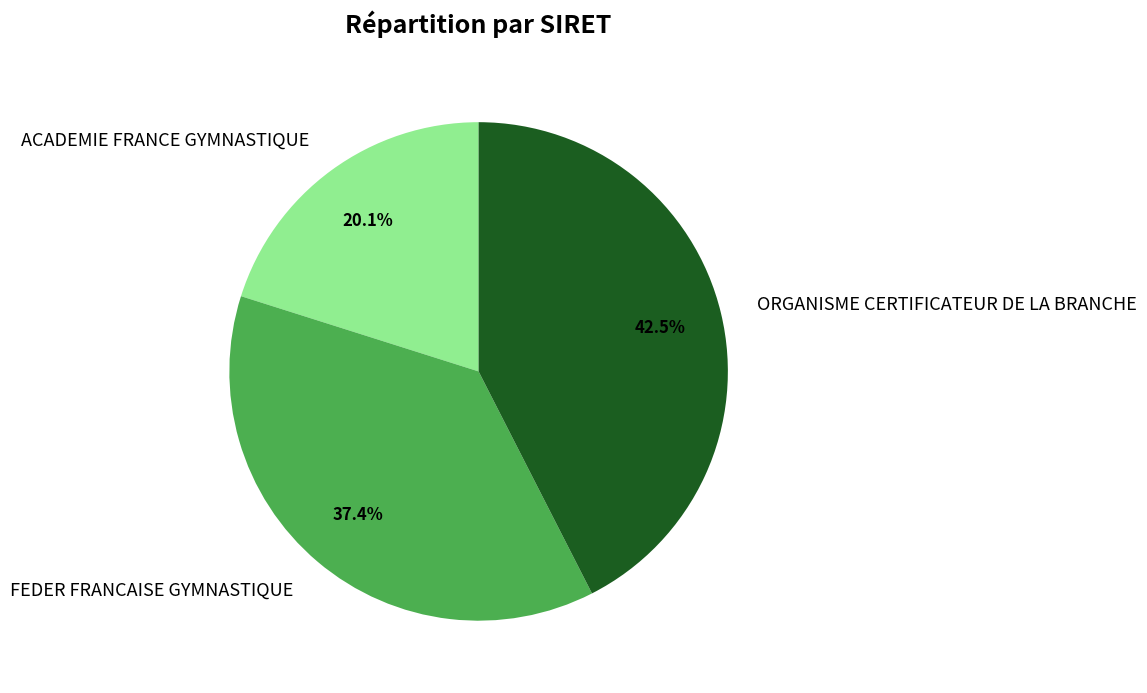

To the nearest percent, what is the difference between the largest and smallest slice percentages?

22%